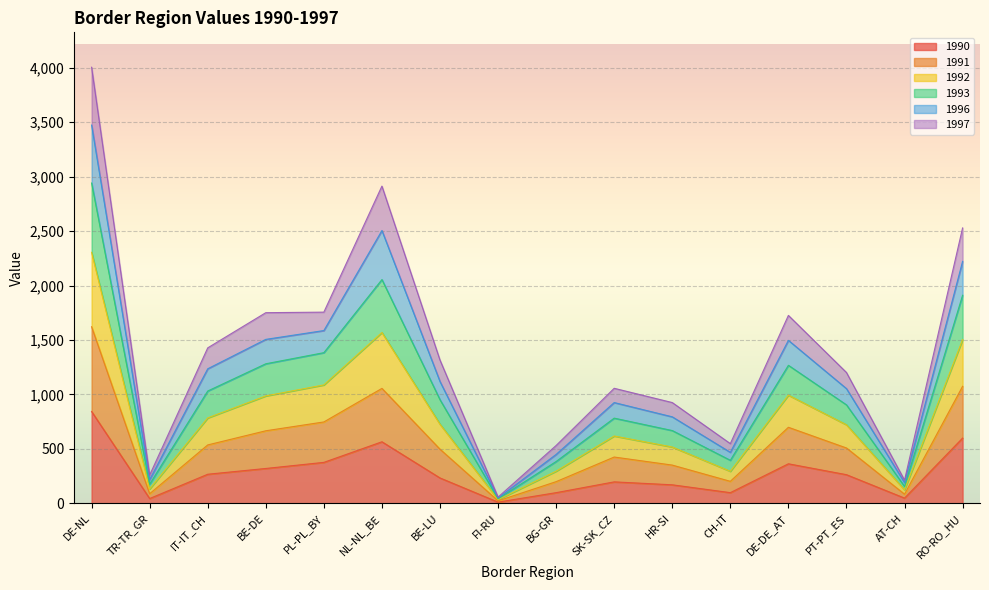

Where is the first local maximum for 1996?

NL-NL_BE